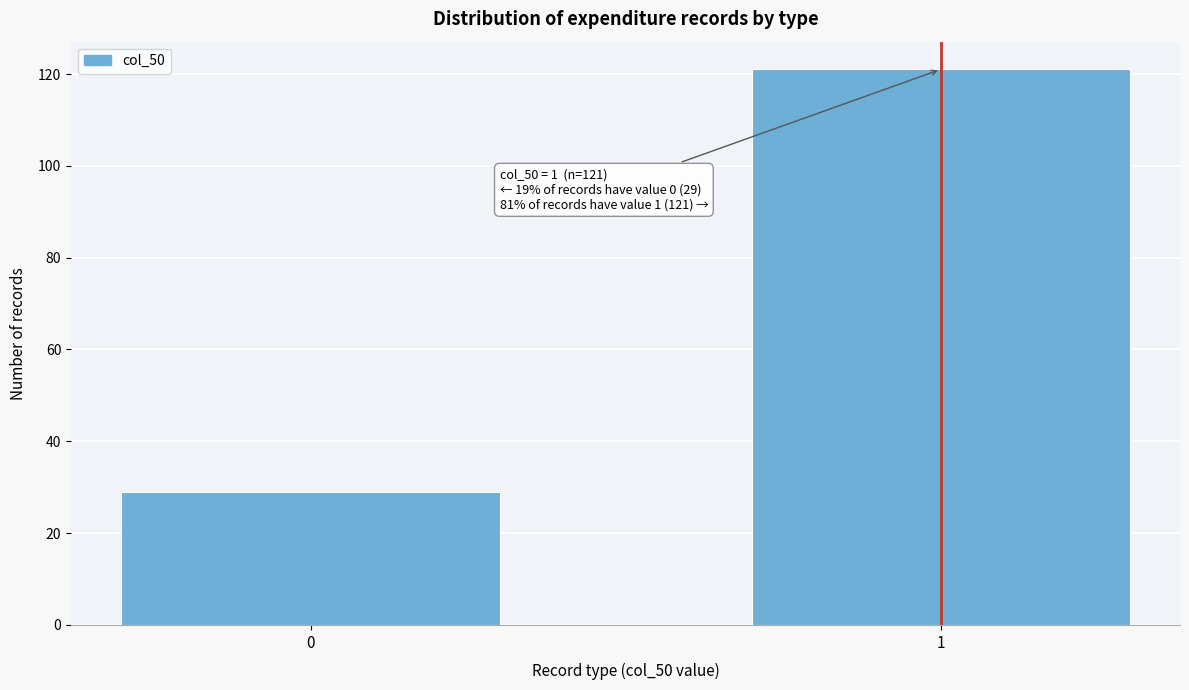

Reading left to right, what are all the values shown in this chart?

29	121